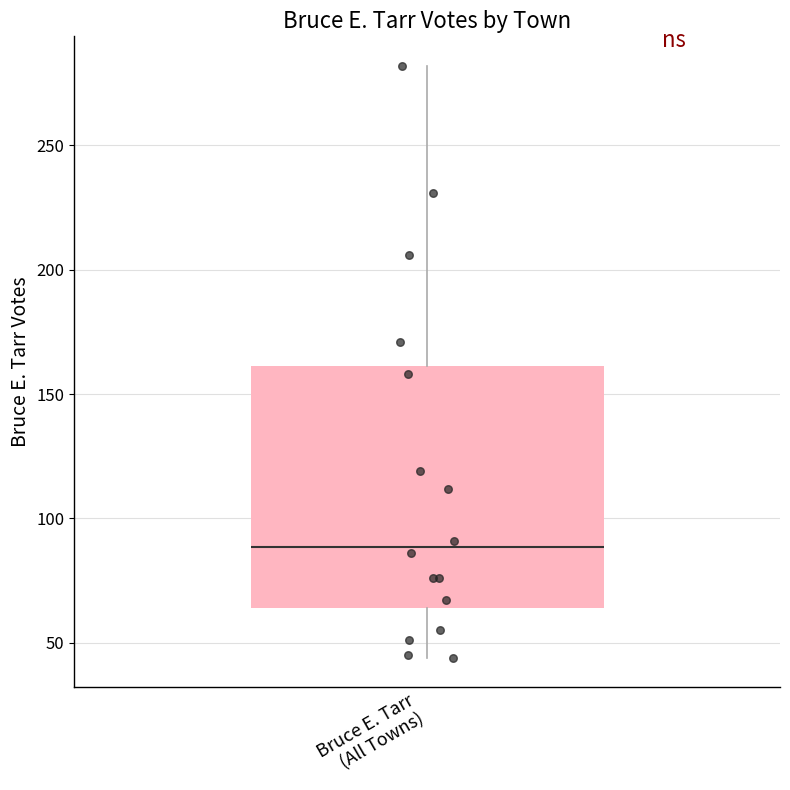

Where does the lower whisker of the box for Bruce E. Tarr (All Towns) end on the y-axis? The values are not printed on the chart, so give them approximately, as read against the axis.

45